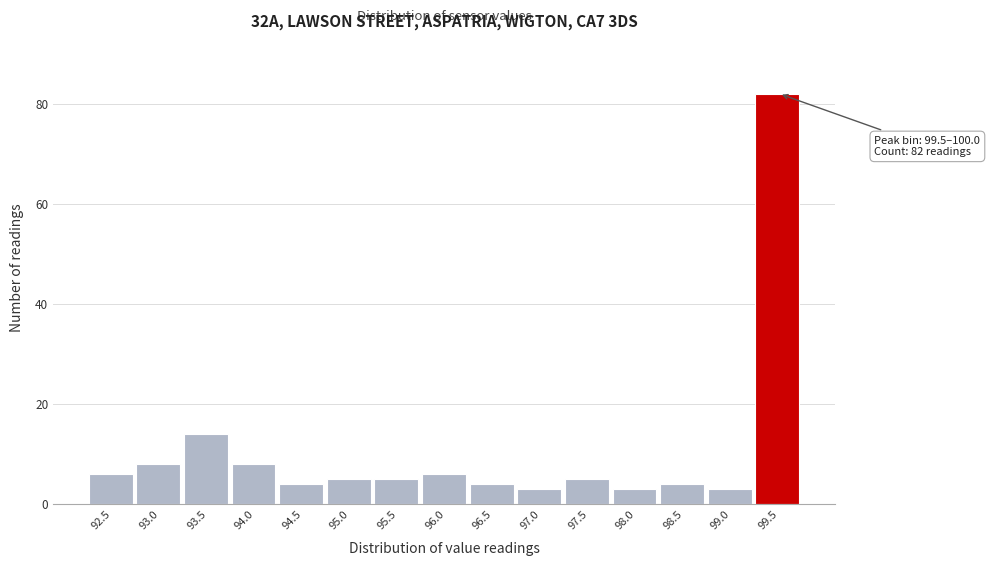

Reading right to left, what are all the values shown in this chart?

82	3	4	3	5	3	4	6	5	5	4	8	14	8	6